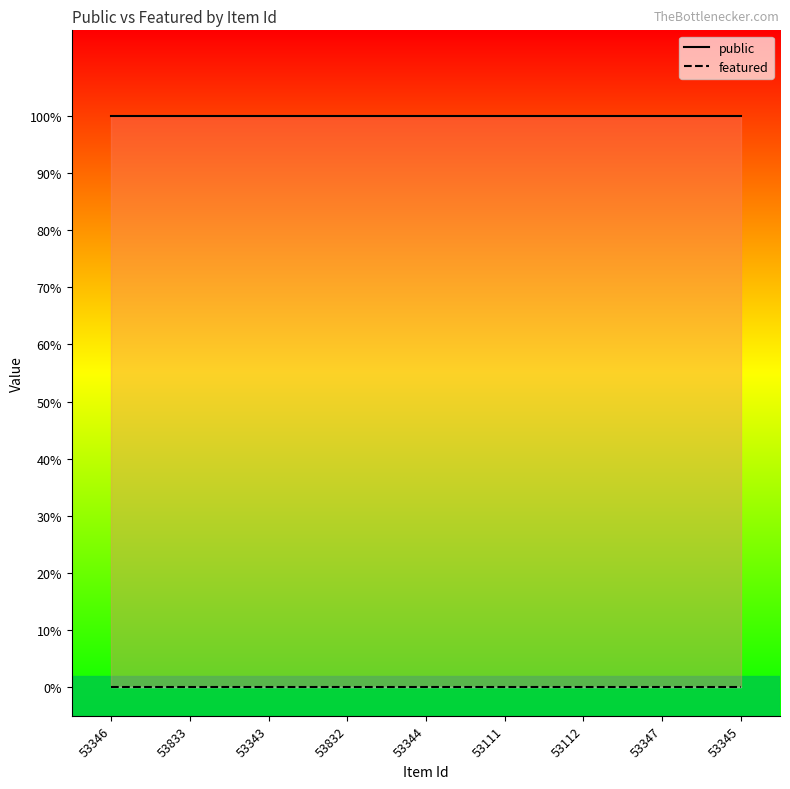

Rank the series at 53347 from highest to lowest value.

public, featured